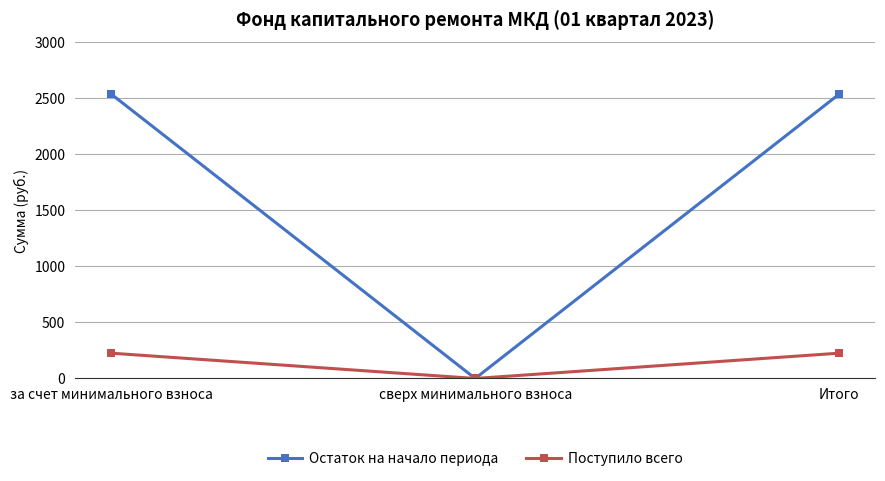

Reading left to right, list all the values displayed in this chart.

Остаток на начало периода: за счет минимального взноса=2537.1	сверх минимального взноса=0.0	Итого=2537.1
Поступило всего: за счет минимального взноса=225.6	сверх минимального взноса=0.0	Итого=225.6